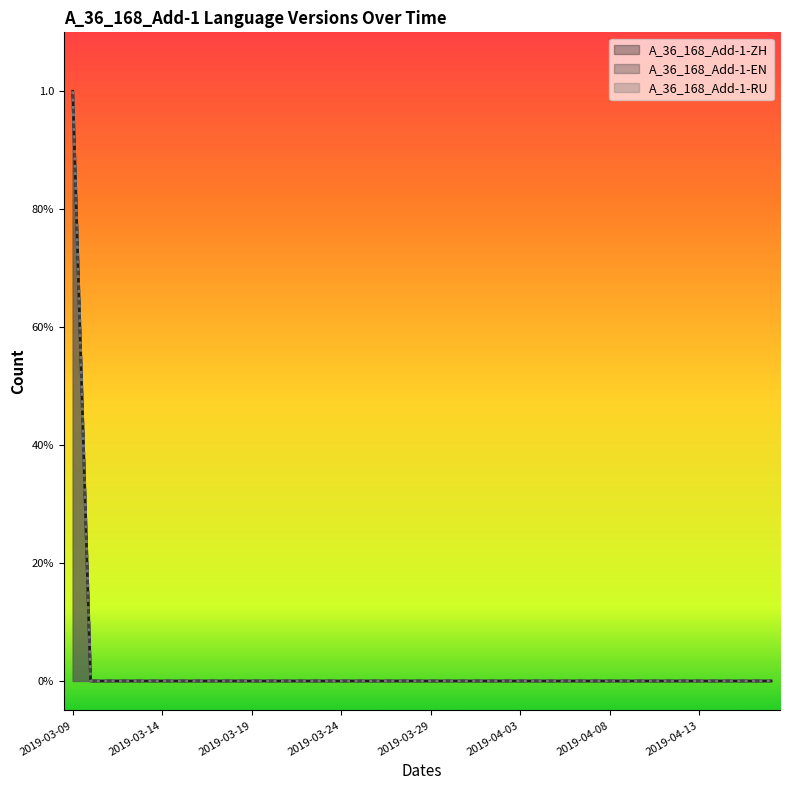

At 2019-04-14, list the series in order from largest to smallest.

A_36_168_Add-1-ZH, A_36_168_Add-1-EN, A_36_168_Add-1-RU